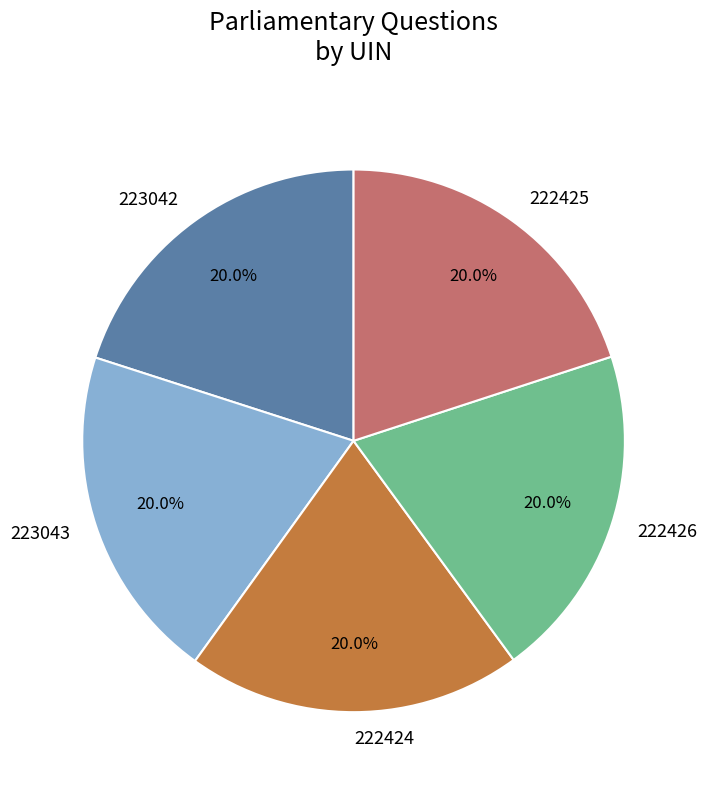

To the nearest percent, what portion does 223043 represent?

20%